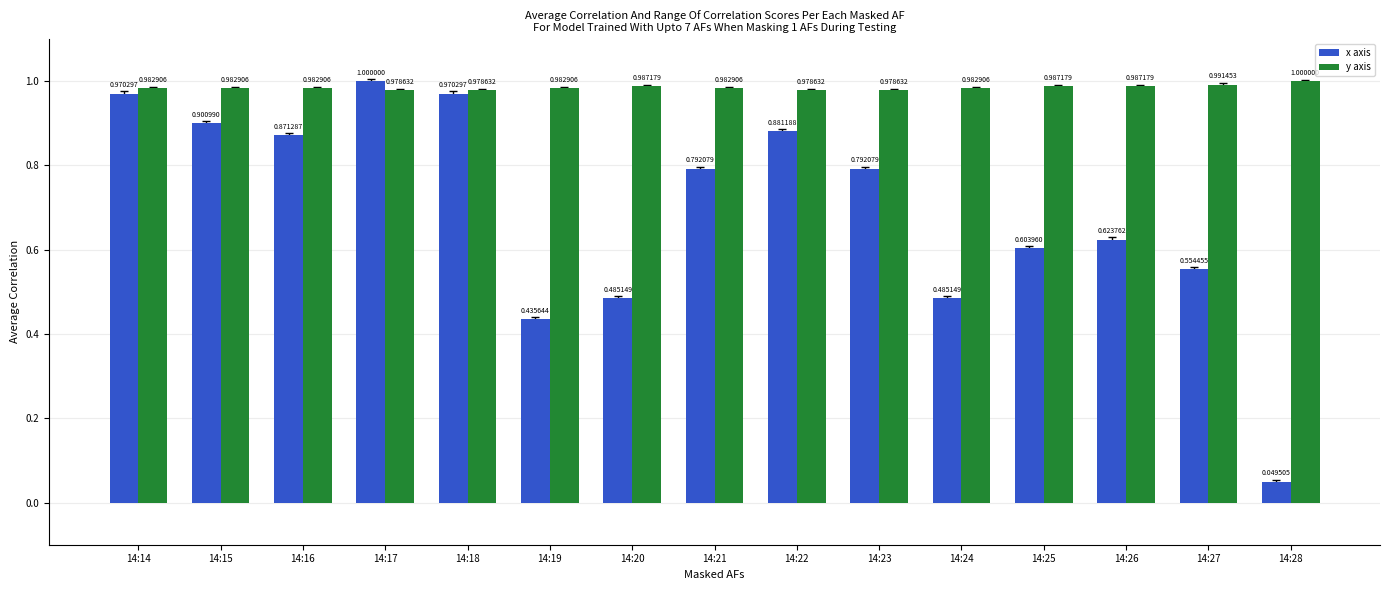

Between 14:20 and 14:27, which series saw the biggest shift?

x axis